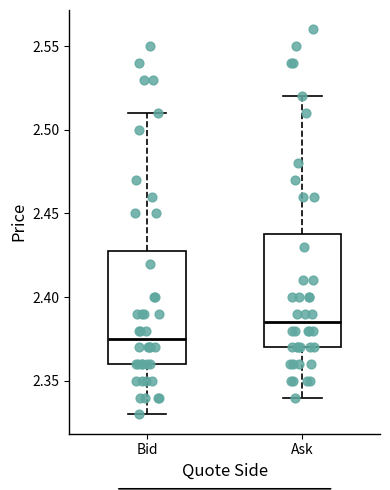

Which box has the highest median line?

Ask